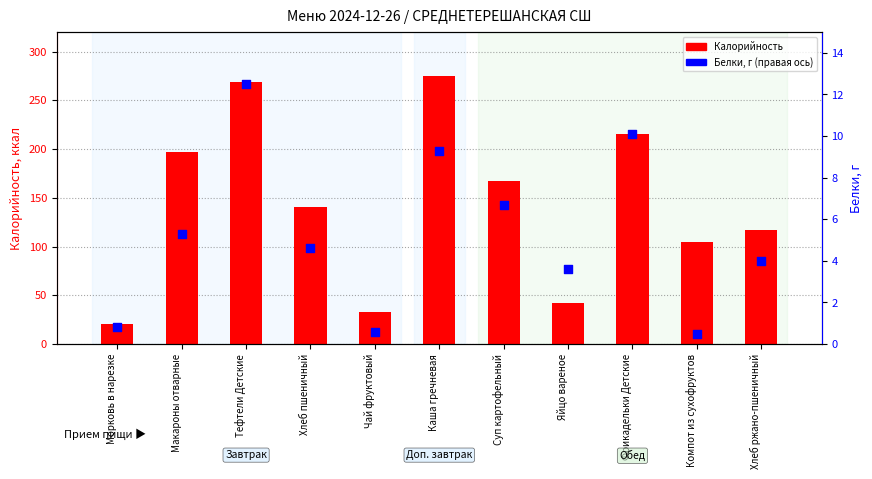

What are all the series names shown in the legend?

Калорийность, Белки